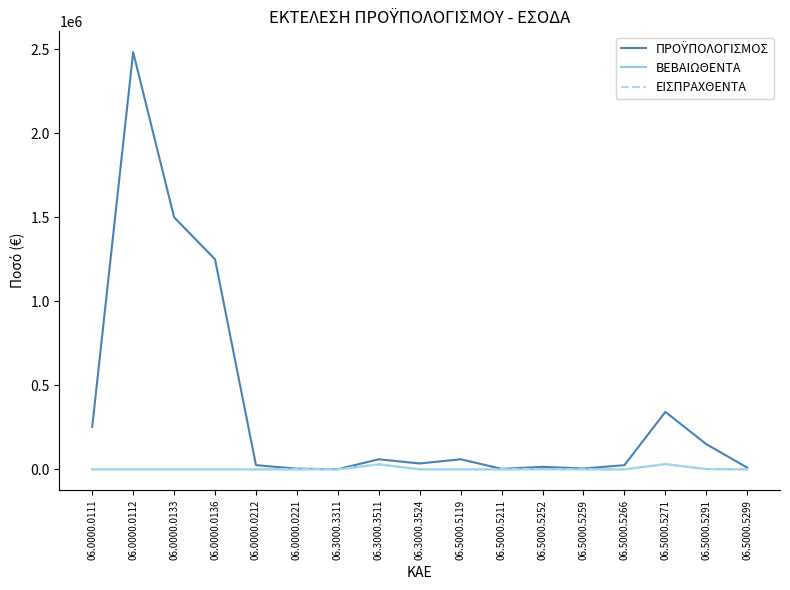

How many interior local valleys does the ΕΙΣΠΡΑΧΘΕΝΤΑ series have?

1